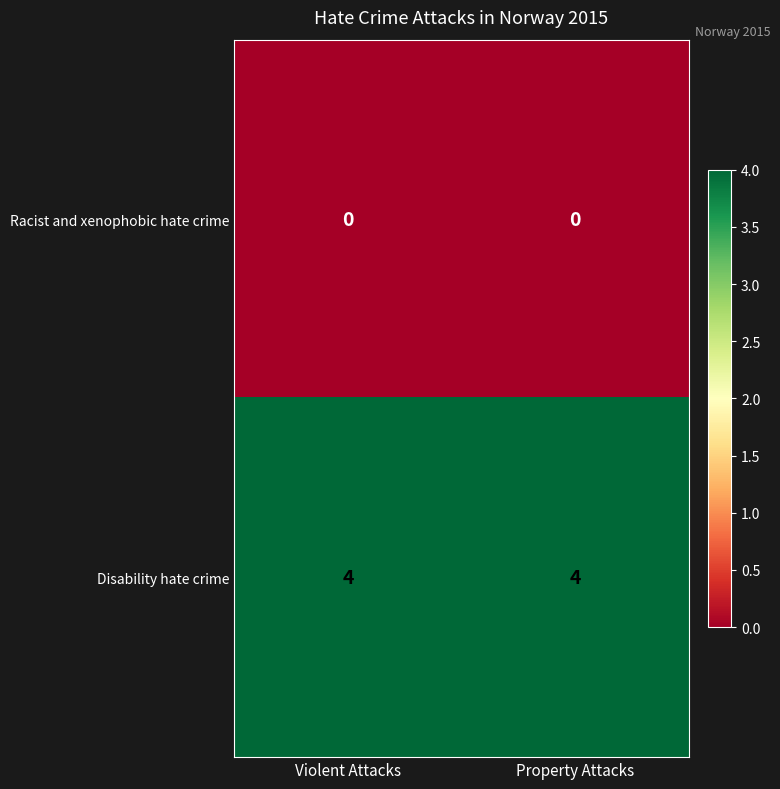

Reading right to left, transcribe all the data shown in this chart.

Racist and xenophobic hate crime: Property Attacks=0	Violent Attacks=0
Disability hate crime: Property Attacks=4	Violent Attacks=4